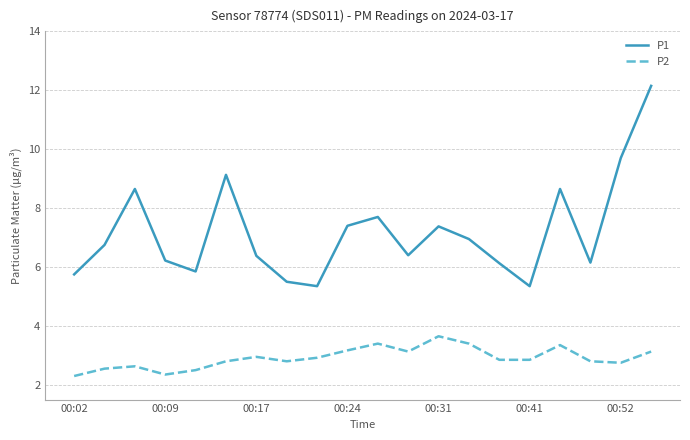

How many lines are shown in the chart?

2